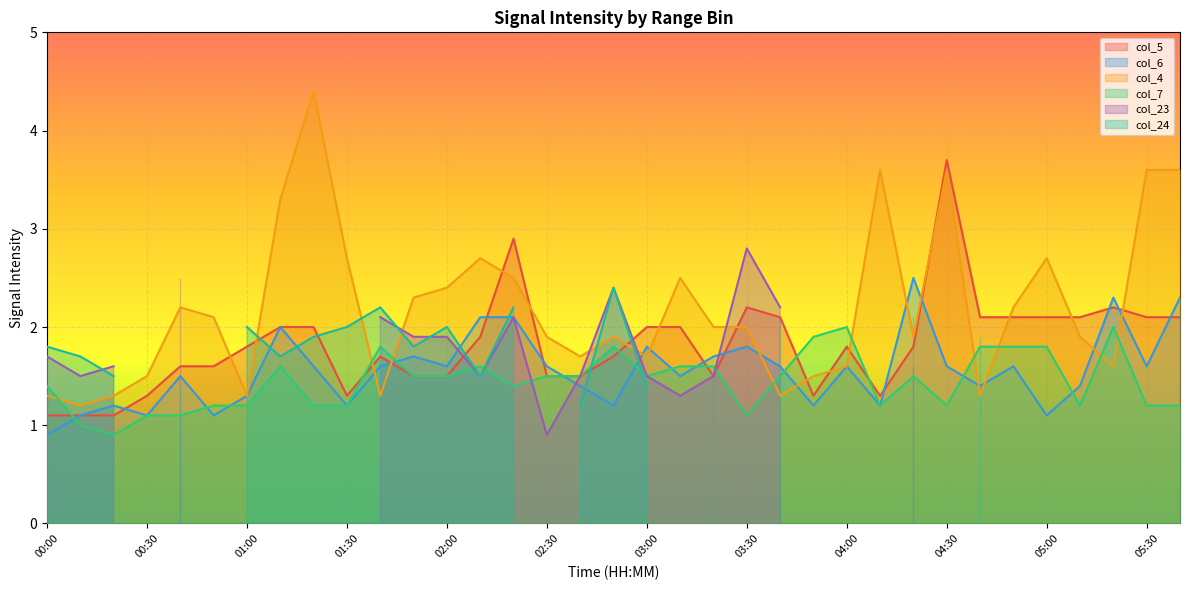

What is the smallest value displayed?

0.9